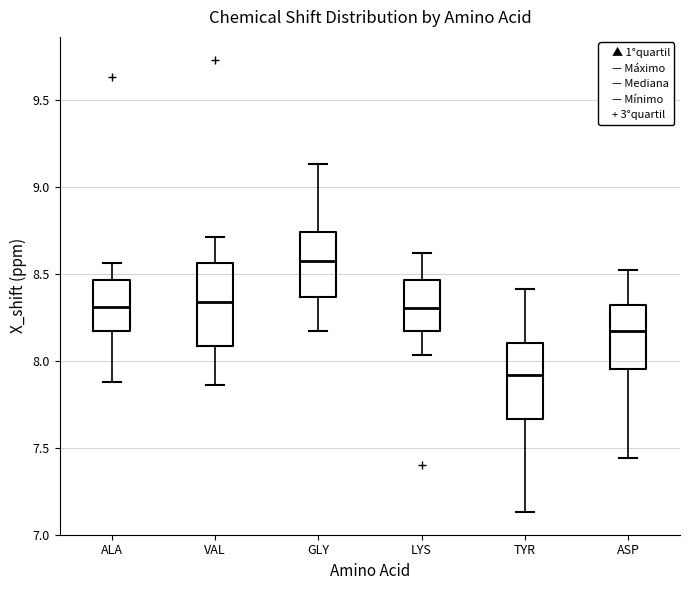

Reading left to right, read every box against the y-axis: the position of its median line, the range the box covers, and the ends of its whiskers. The values are not printed on the chart, so give them approximately, as read against the axis.

ALA: median 8.30, box 8.15 to 8.45, whiskers 7.90 to 8.55
VAL: median 8.35, box 8.10 to 8.55, whiskers 7.85 to 8.70
GLY: median 8.60, box 8.35 to 8.75, whiskers 8.15 to 9.15
LYS: median 8.30, box 8.15 to 8.45, whiskers 8.05 to 8.60
TYR: median 7.90, box 7.65 to 8.10, whiskers 7.15 to 8.40
ASP: median 8.15, box 7.95 to 8.30, whiskers 7.45 to 8.50